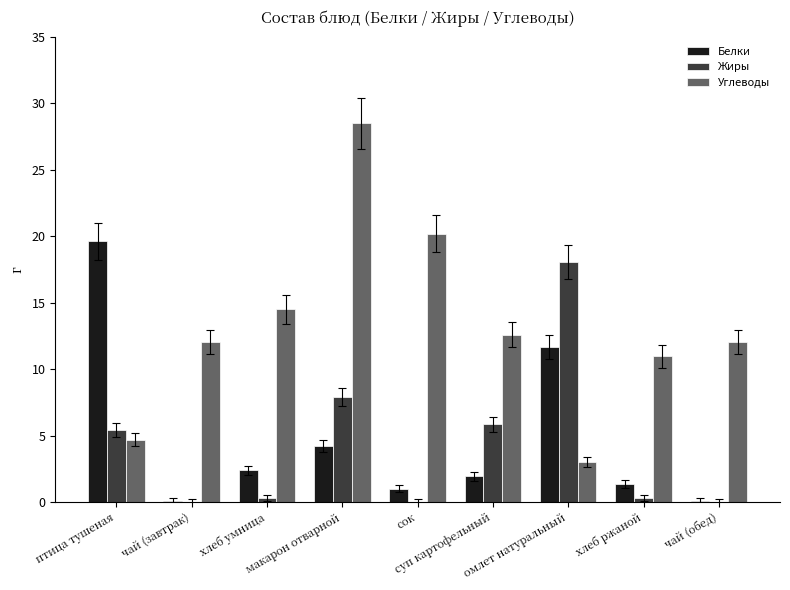

What is the sum of all Белки values?

42.4